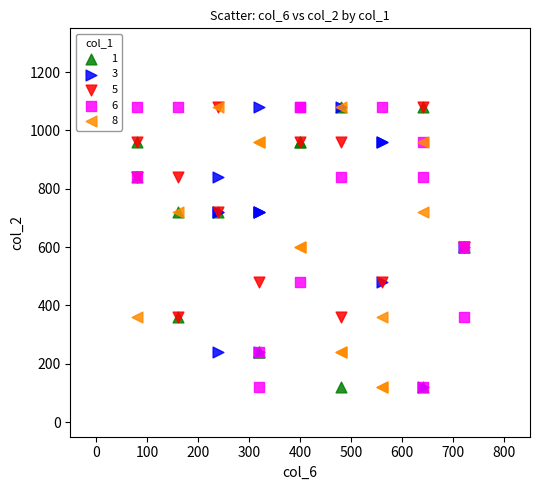

What are all the series names shown in the legend?

1, 3, 5, 6, 8